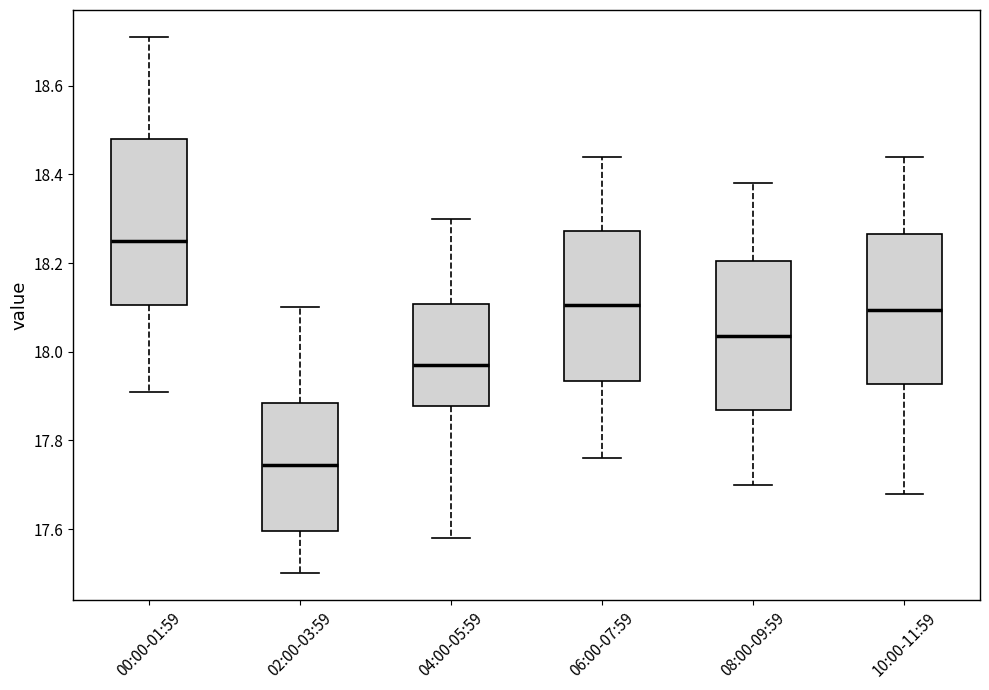

Which box is the tallest, from its lower edge to its upper edge?

00:00-01:59